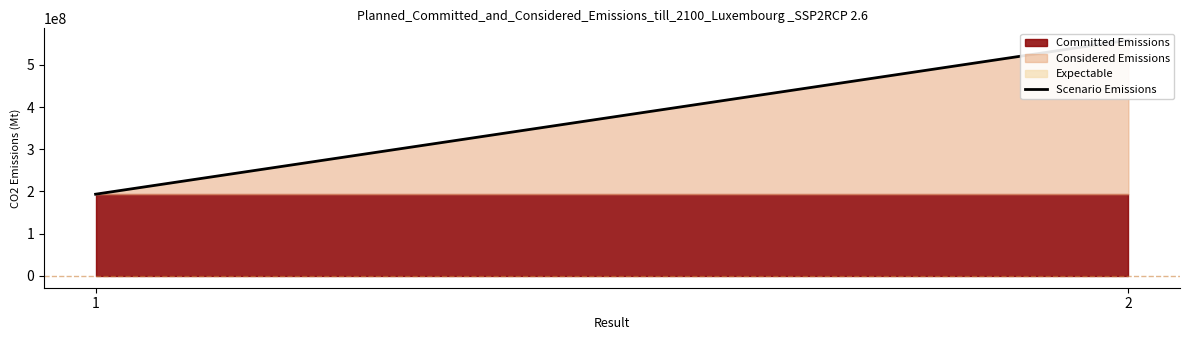

The chart shows a value of 295964030 at 1. True or false?

False